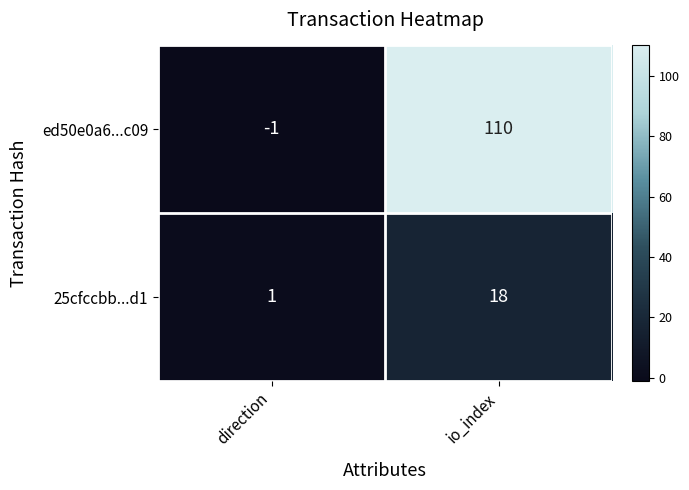

At which category is the sum across all series the highest?

io_index